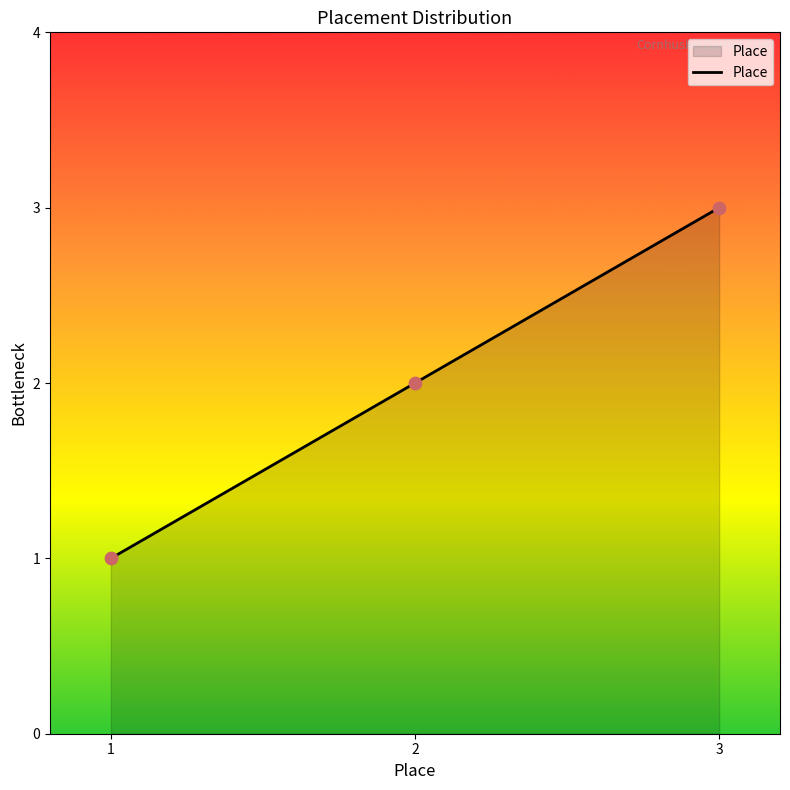

What is the change in value from 1 to 3?

+2